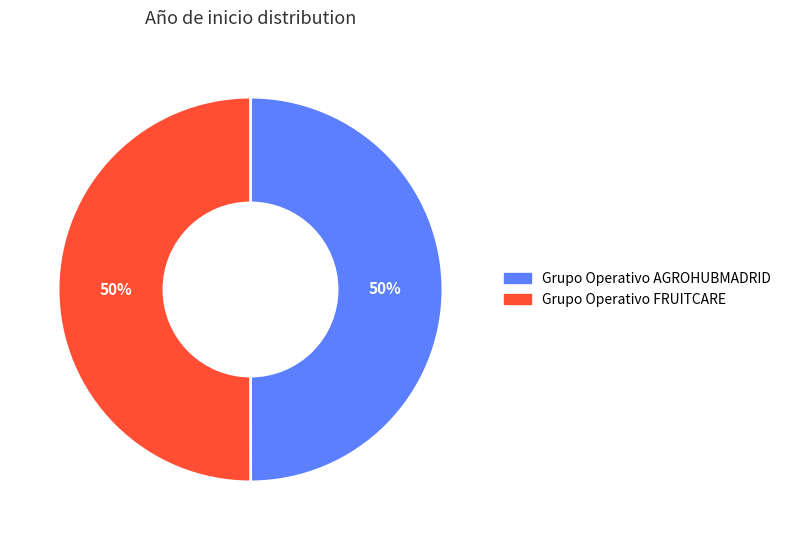

What percentage is the Grupo Operativo AGROHUBMADRID slice, to the nearest percent?

50%